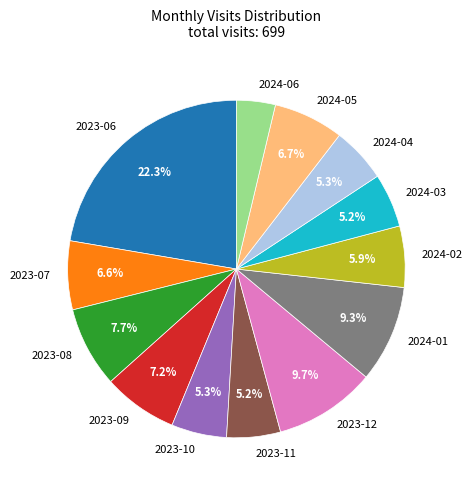

Is 2023-12 the majority of the pie?

No